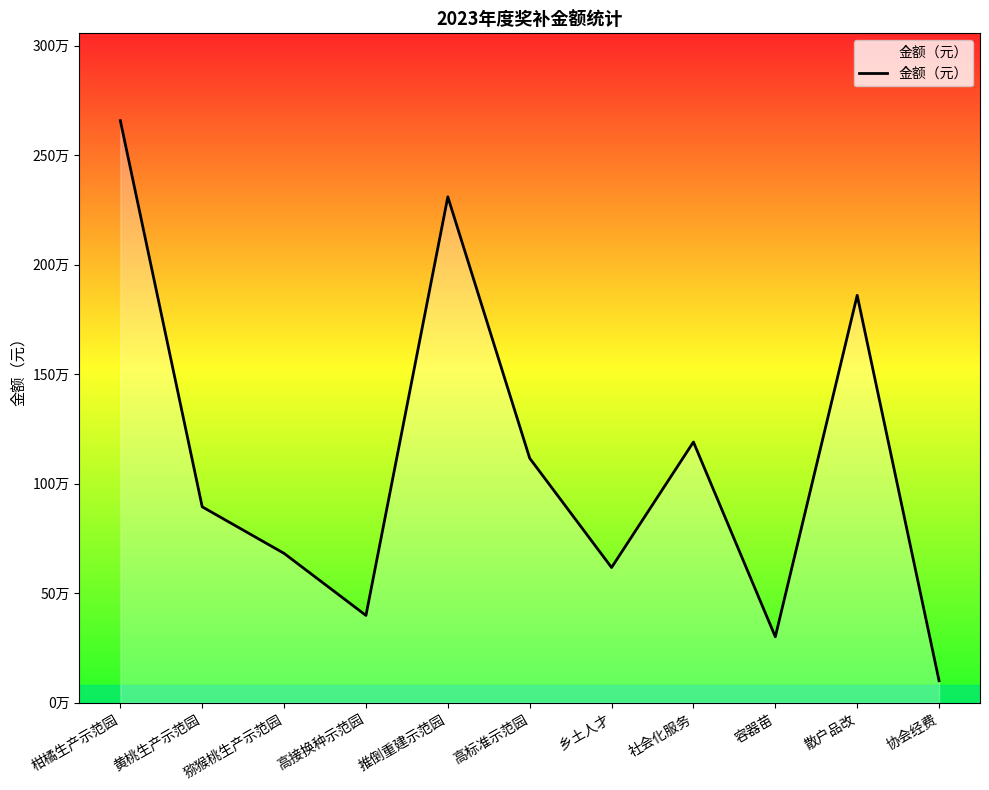

What is the sum of all values?

12124306.1